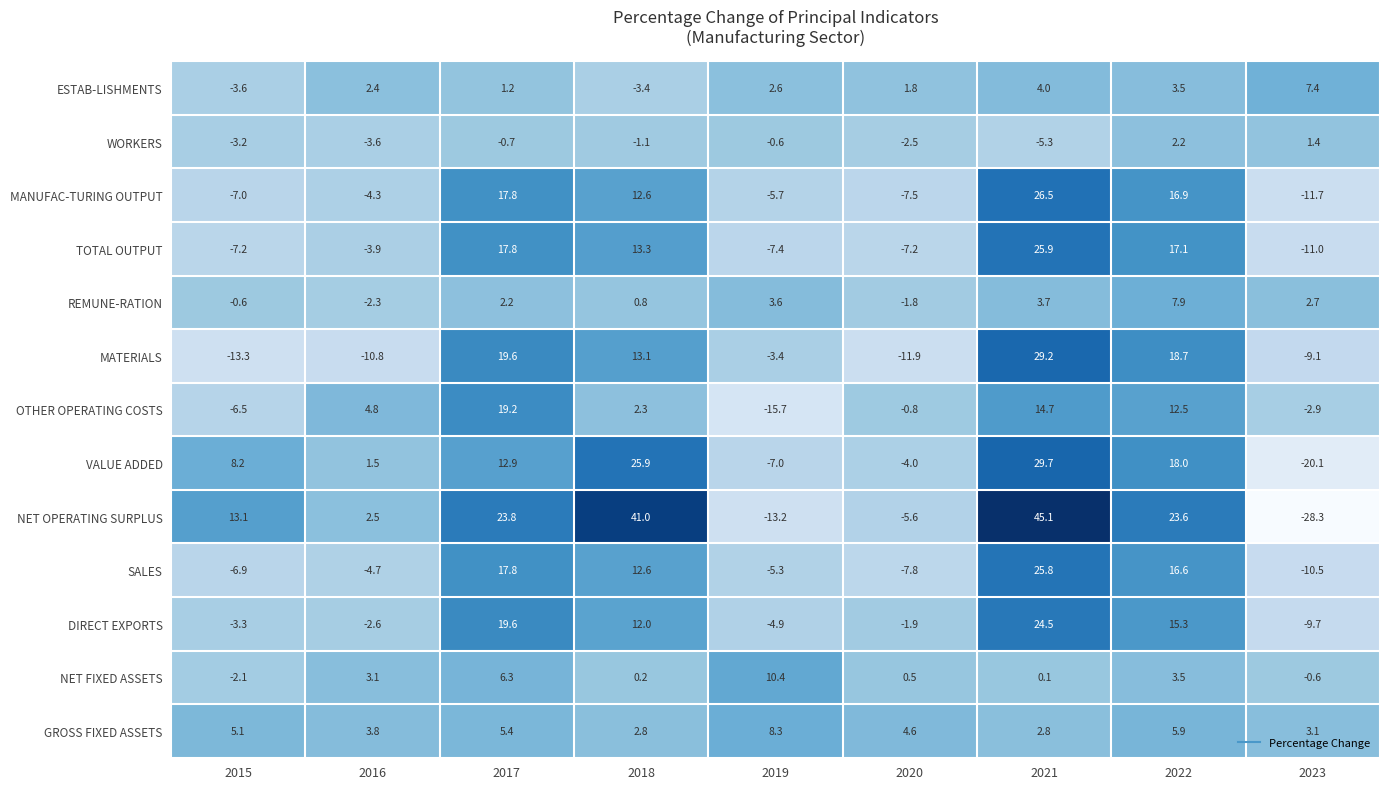

How many negative values does the TOTAL OUTPUT series have?

5